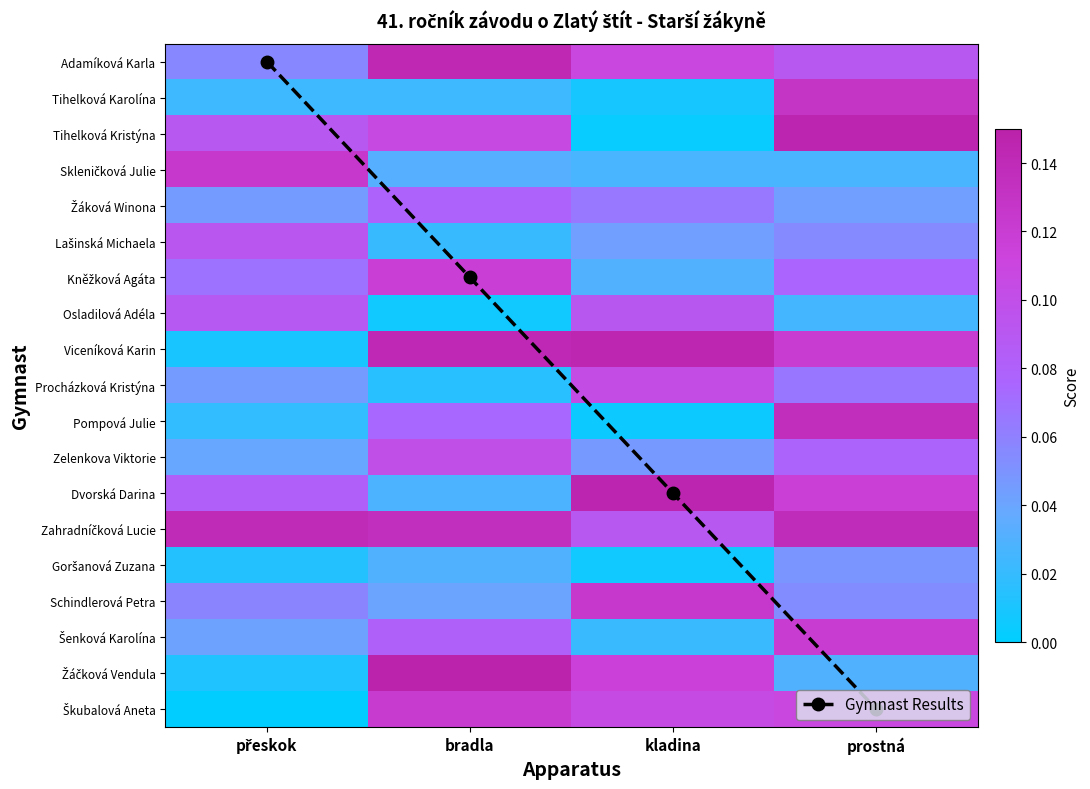

True or false: Tihelková Kristýna has a value of 0.2 at prostná.

False